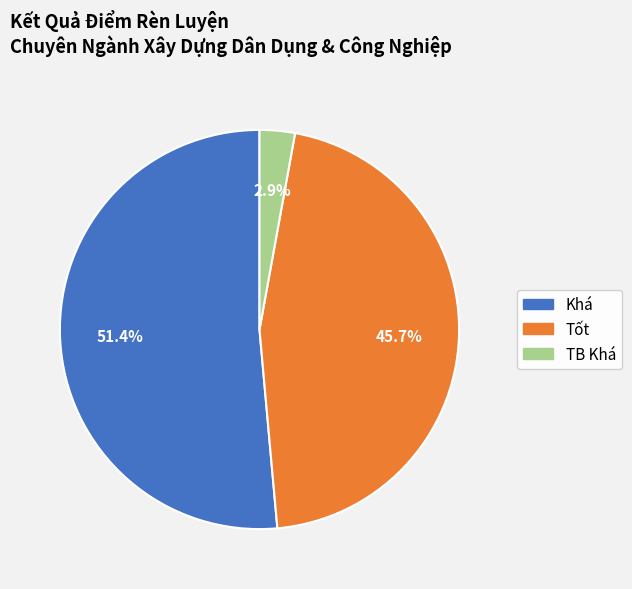

Between Khá and TB Khá, which is larger?

Khá